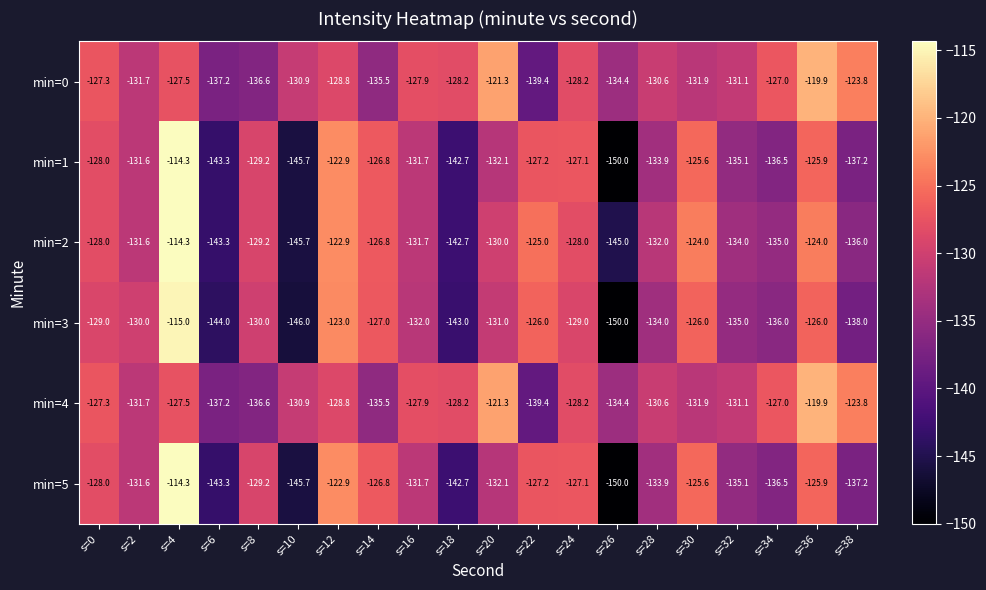

What is the sum of all min=2 values?

-2629.2